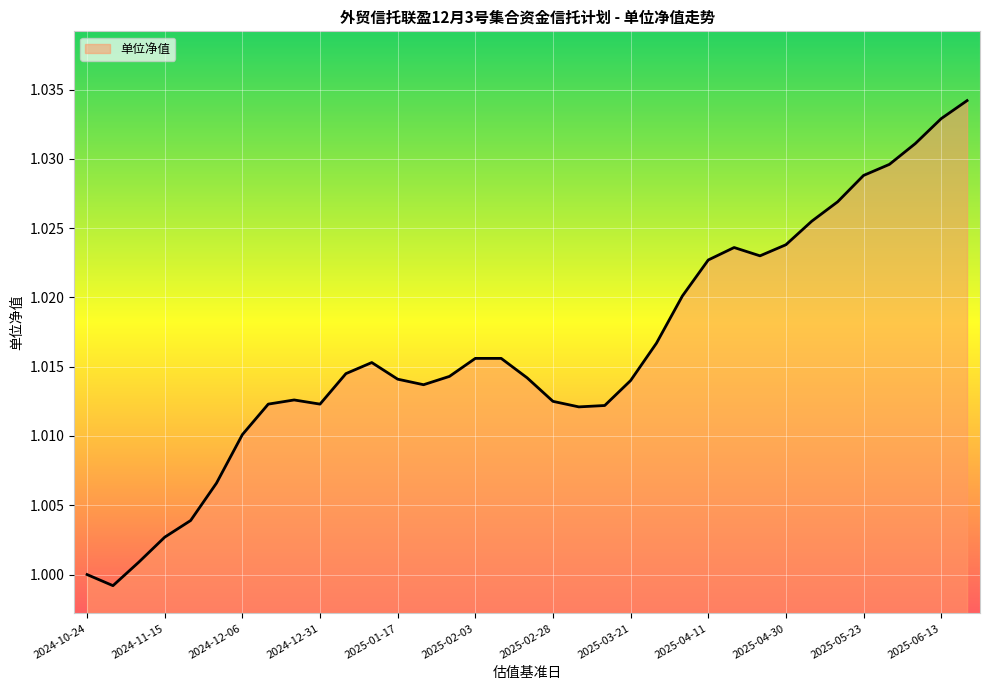

List the labels in order of value, largest first.

2025-06-20, 2025-06-13, 2025-06-06, 2025-05-30, 2025-05-23, 2025-05-16, 2025-05-09, 2025-04-30, 2025-04-18, 2025-04-25, 2025-04-11, 2025-04-03, 2025-03-28, 2025-02-03, 2025-02-14, 2025-01-10, 2025-01-03, 2025-01-27, 2025-02-21, 2025-01-17, 2025-03-21, 2025-01-24, 2024-12-20, 2025-02-28, 2024-12-13, 2024-12-31, 2025-03-14, 2025-03-07, 2024-12-06, 2024-11-29, 2024-11-22, 2024-11-15, 2024-11-08, 2024-10-24, 2024-11-01